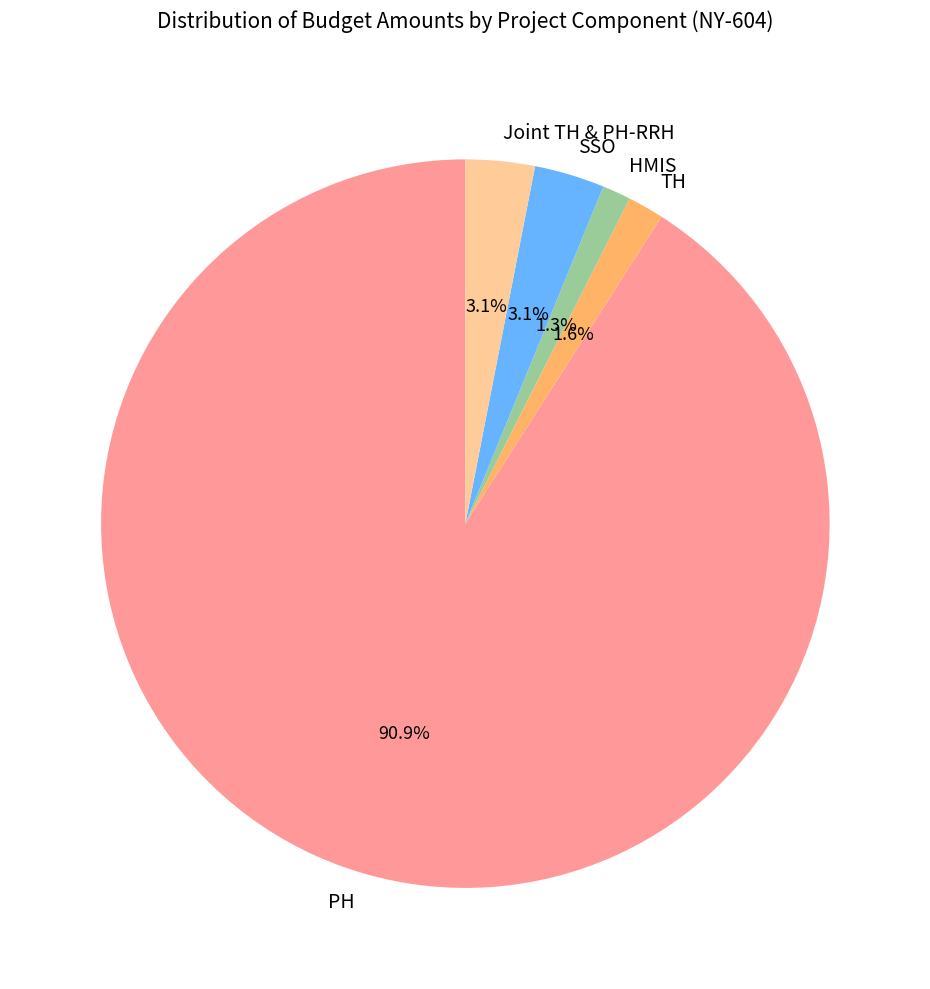

How many slices are in this pie chart?

5